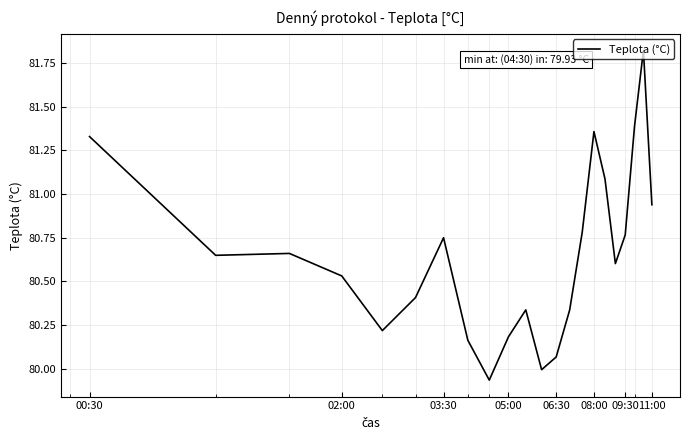

What is the label of the 10th point from the right?

06:30